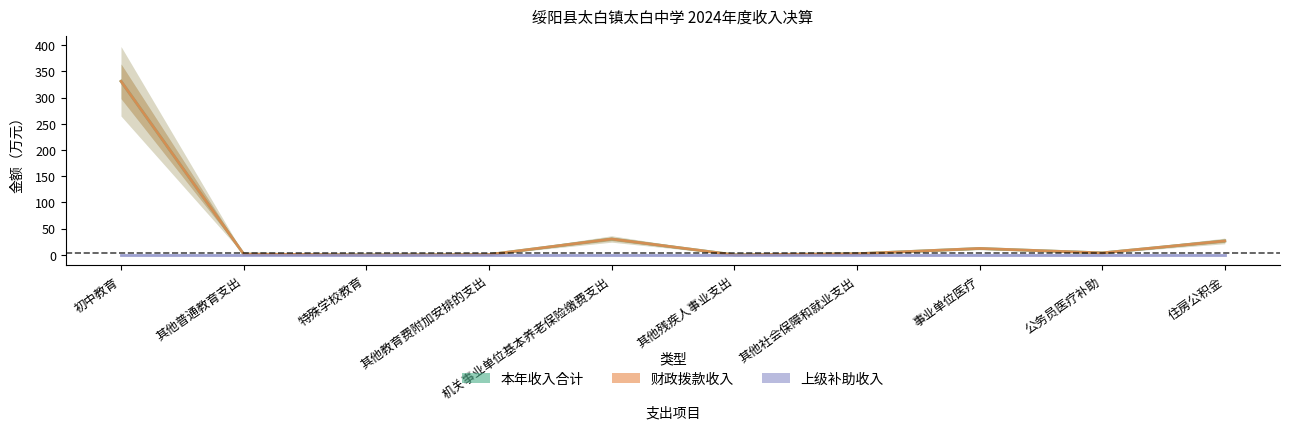

Reading left to right, extract all data points from this chart.

本年收入合计: 初中教育=331.2	其他普通教育支出=1.6	特殊学校教育=0.1	其他教育费附加安排的支出=0.7	机关事业单位基本养老保险缴费支出=30.4	其他残疾人事业支出=0.2	其他社会保障和就业支出=2.3	事业单位医疗=12.4	公务员医疗补助=3.9	住房公积金=26.7
财政拨款收入: 初中教育=331.2	其他普通教育支出=1.6	特殊学校教育=0.1	其他教育费附加安排的支出=0.7	机关事业单位基本养老保险缴费支出=30.4	其他残疾人事业支出=0.2	其他社会保障和就业支出=2.3	事业单位医疗=12.4	公务员医疗补助=3.9	住房公积金=26.7
上级补助收入: 初中教育=0.0	其他普通教育支出=0.0	特殊学校教育=0.0	其他教育费附加安排的支出=0.0	机关事业单位基本养老保险缴费支出=0.0	其他残疾人事业支出=0.0	其他社会保障和就业支出=0.0	事业单位医疗=0.0	公务员医疗补助=0.0	住房公积金=0.0